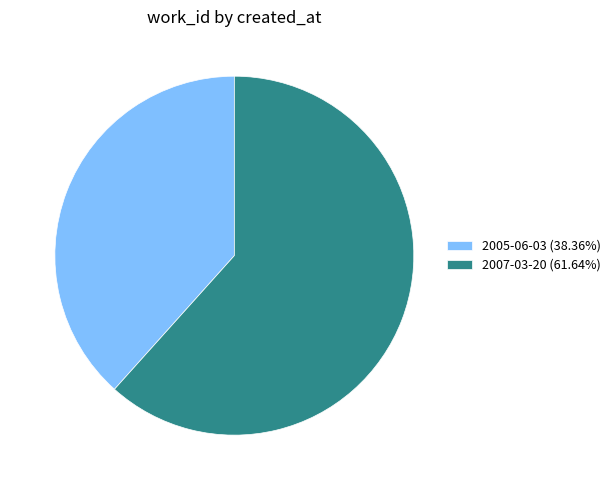

Combined, do 2007-03-20 (61.64%) and 2005-06-03 (38.36%) account for over 50%?

Yes